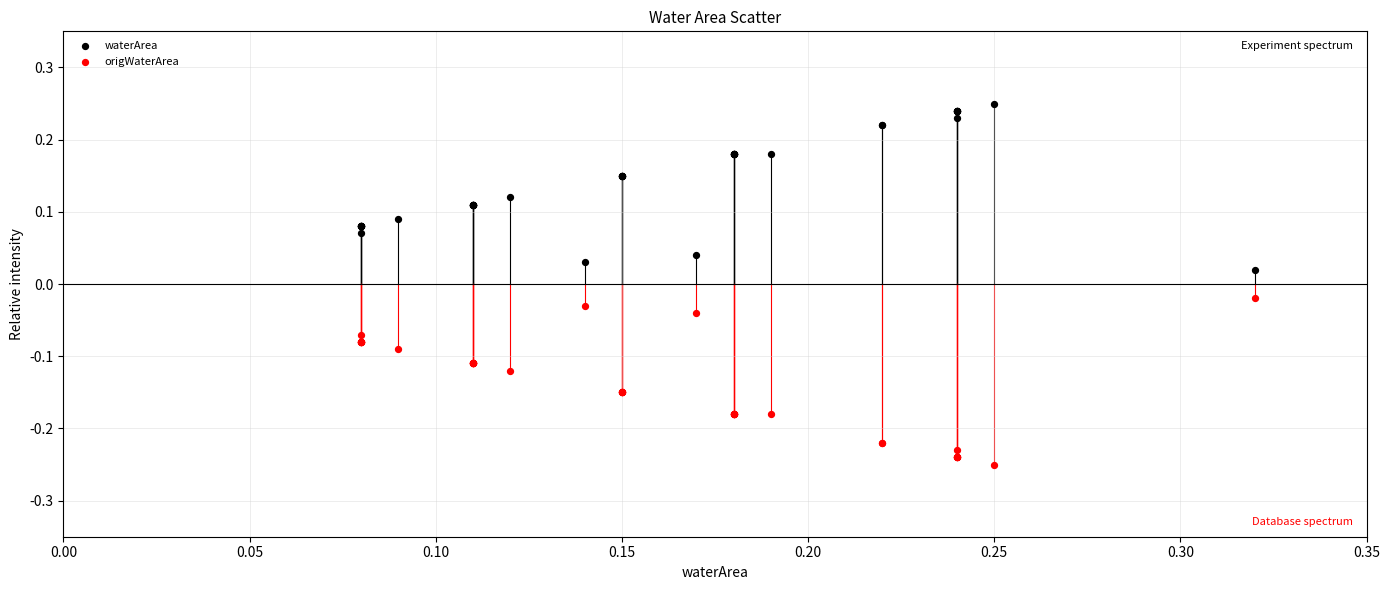

Which series contains the highest Y value?

waterArea